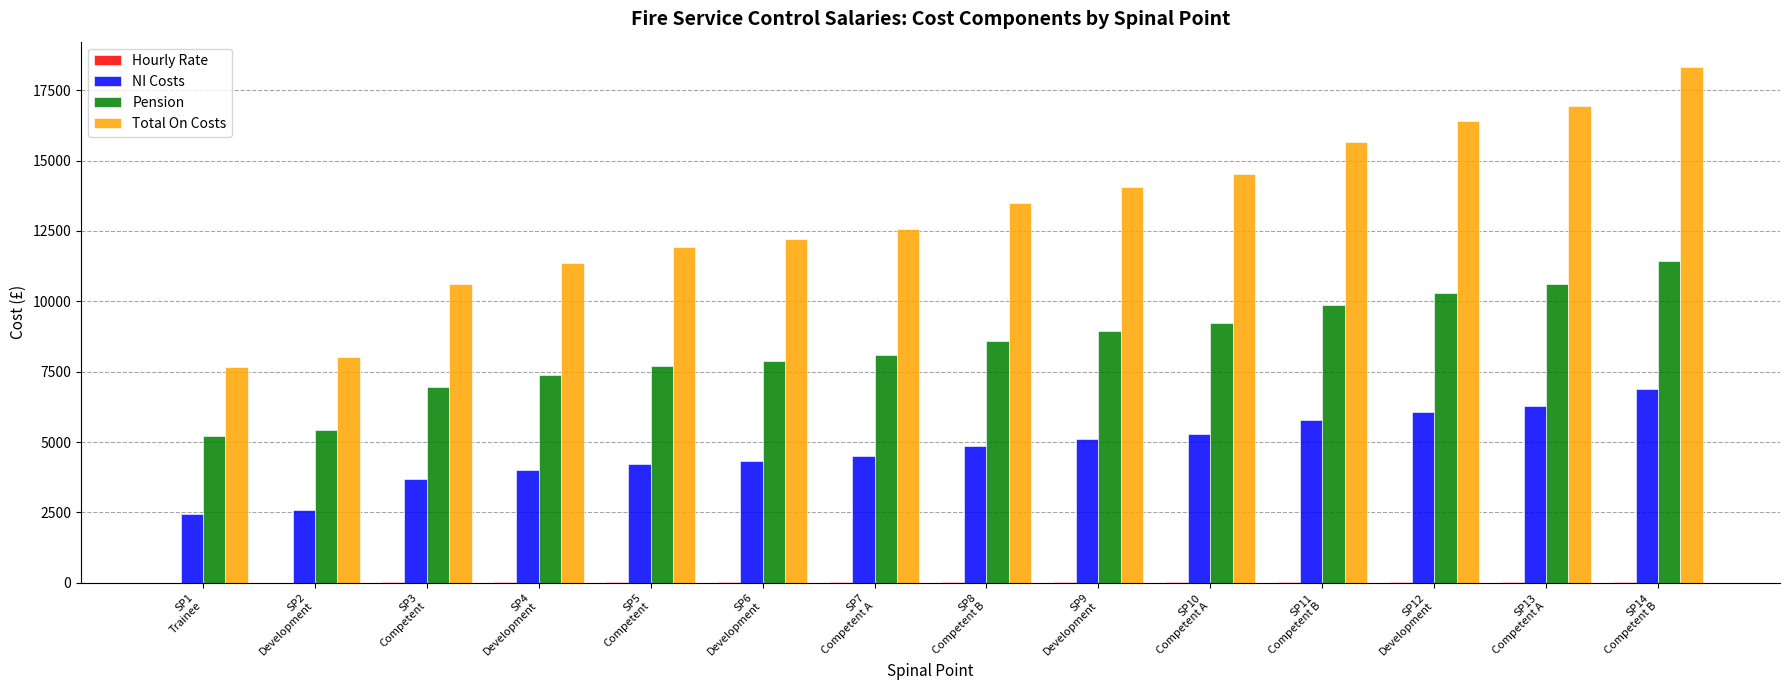

The value of Pension at SP2
Development is 8873.0. True or false?

False